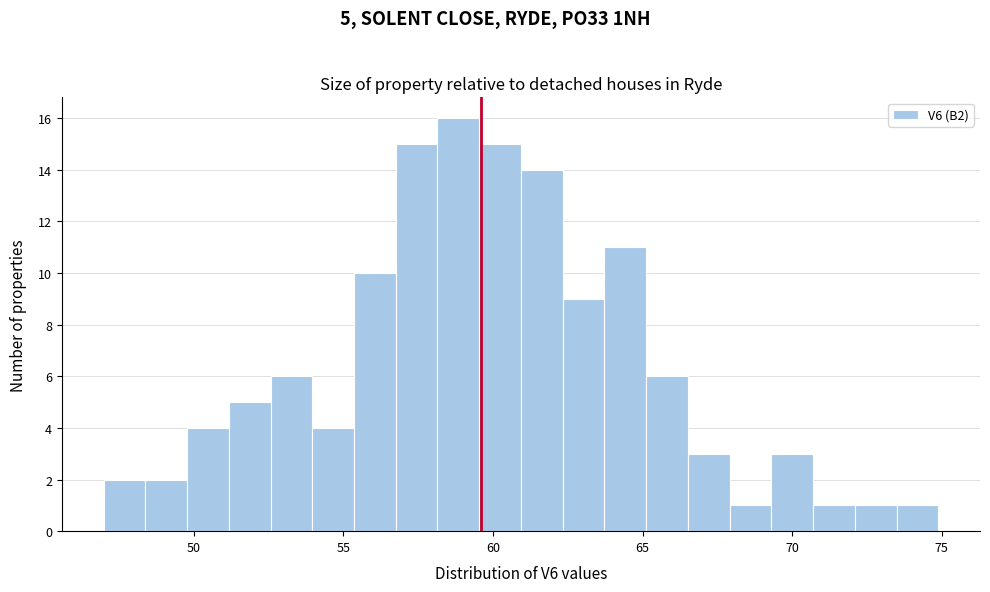

Read against the x-axis, roughly where is the centre of the tallest bar?

59.0